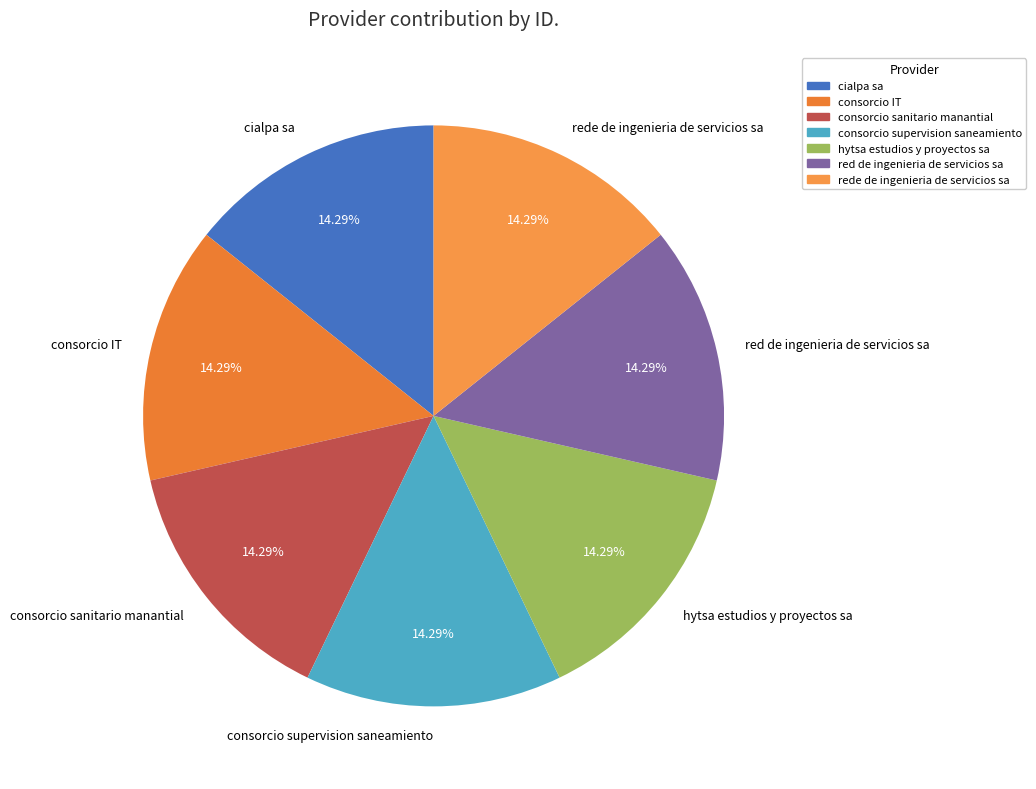

Is it true that consorcio IT is 14% of the pie?

True